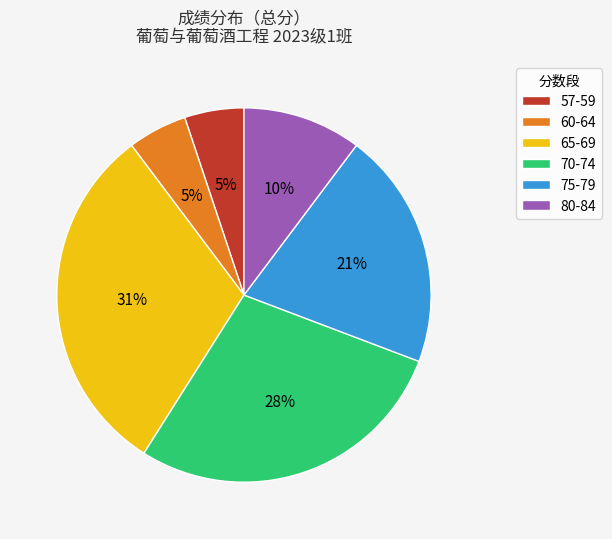

What is the largest slice in the pie chart?

65-69